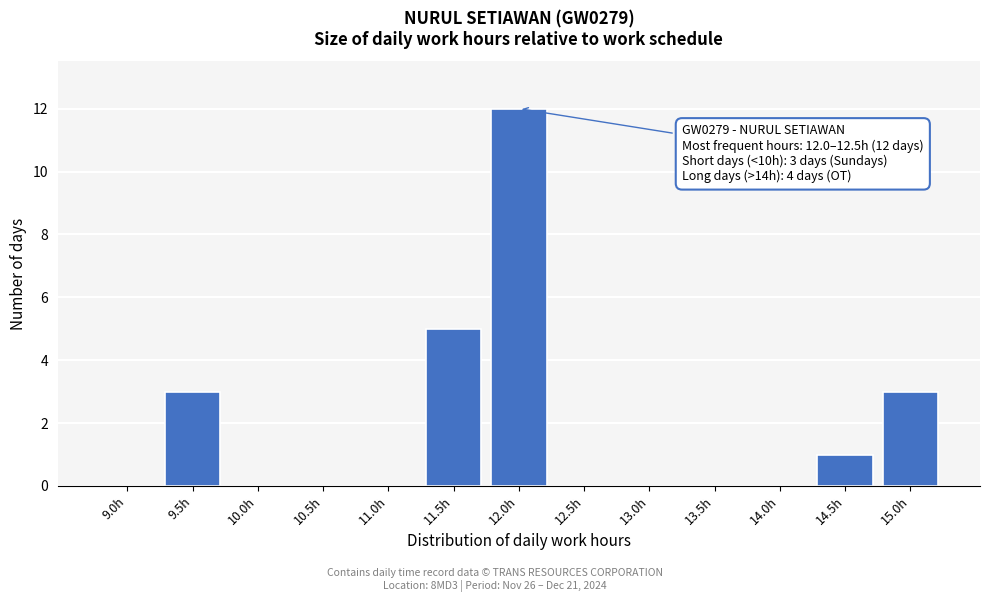

Reading right to left, extract all data points from this chart.

15.0h=3	14.5h=1	14.0h=0	13.5h=0	13.0h=0	12.5h=0	12.0h=12	11.5h=5	11.0h=0	10.5h=0	10.0h=0	9.5h=3	9.0h=0